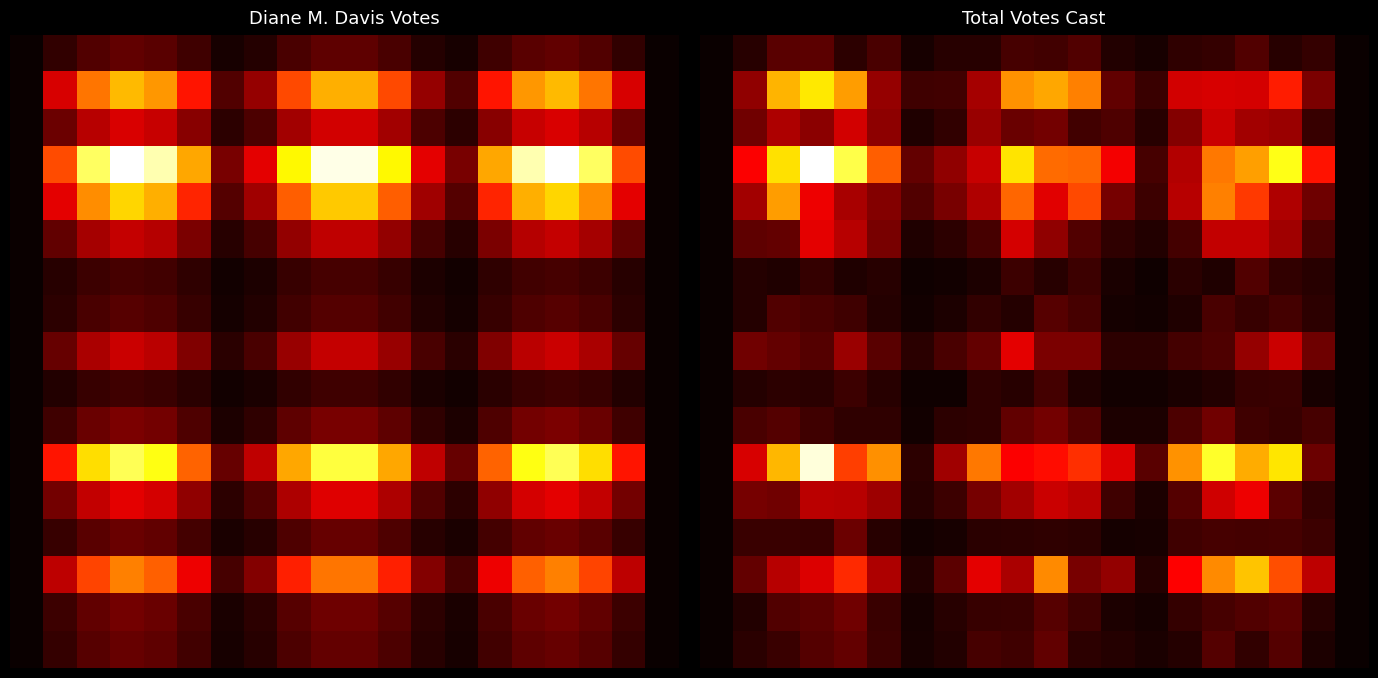

At which category is the sum across all series the highest?

3